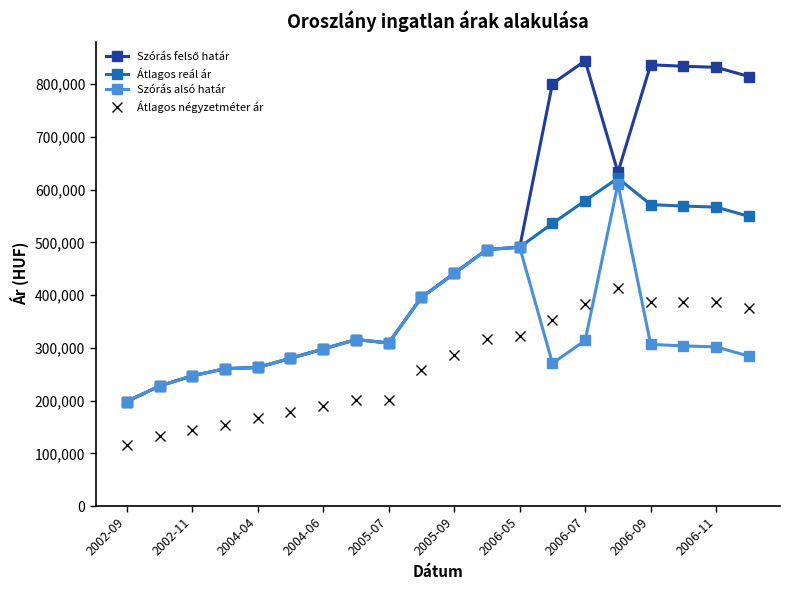

What is the minimum value shown in the chart?

115384